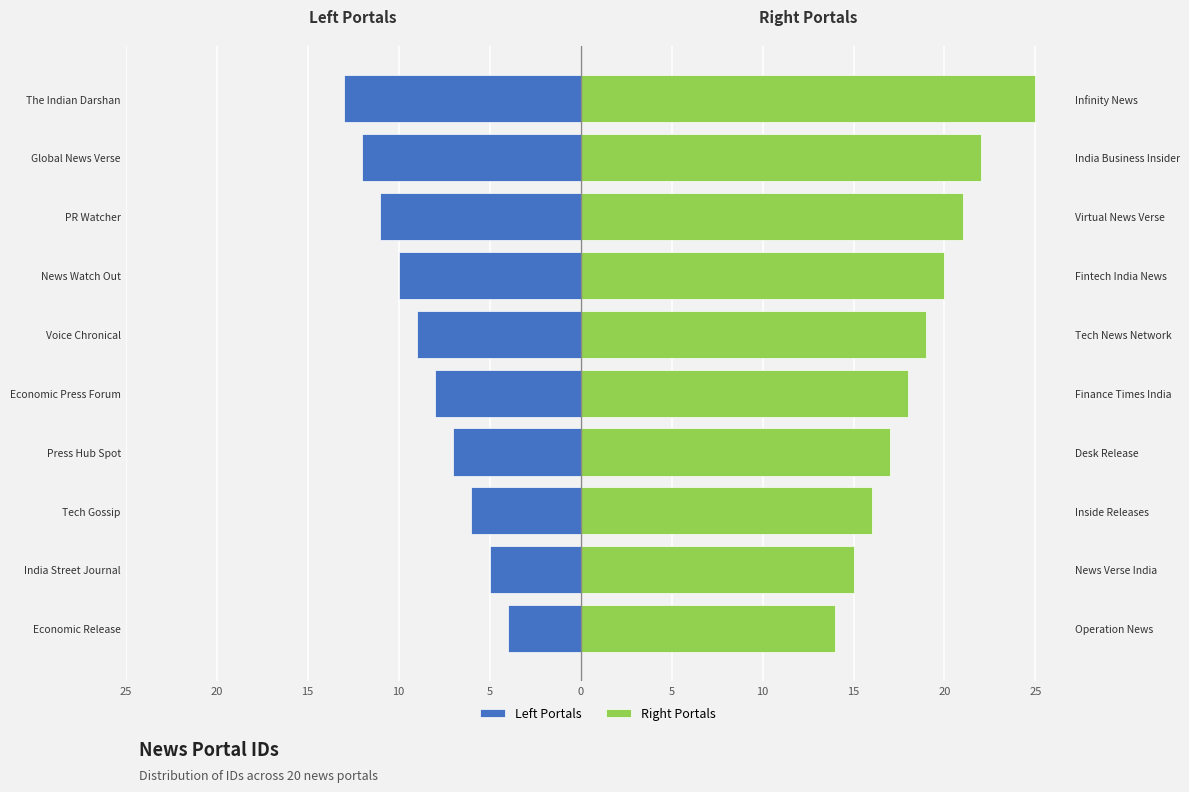

What value does the Right Portals series have at PR Watcher?

21